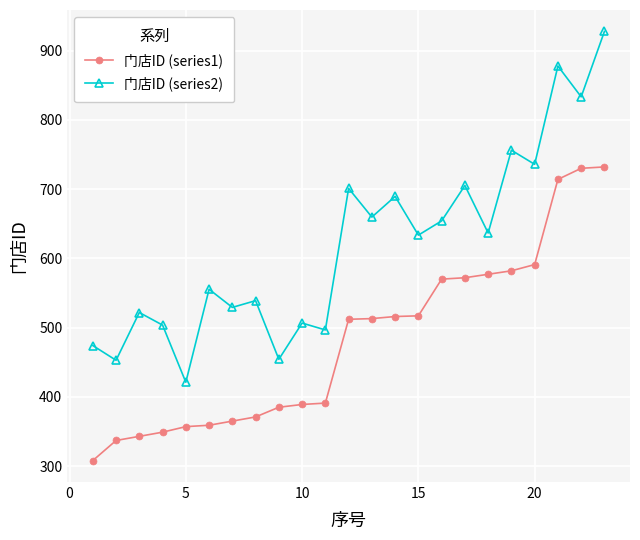

What is the minimum value shown in the chart?

308.0